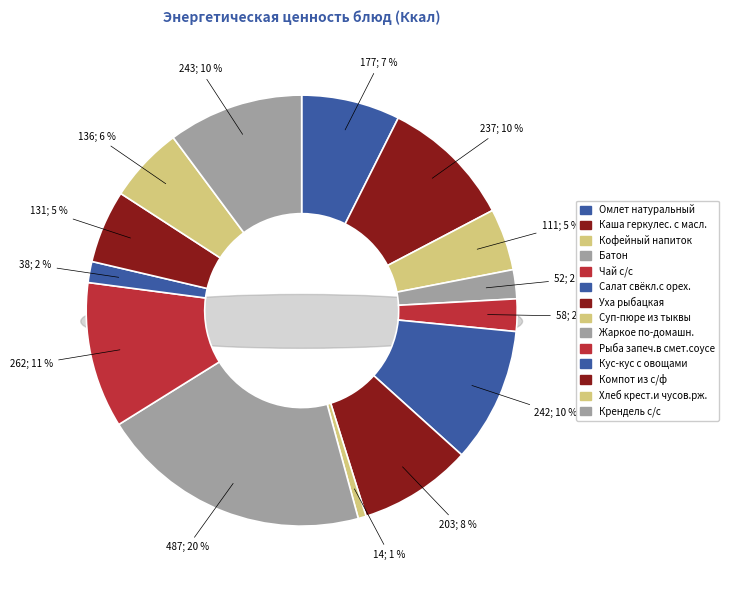

What percentage is the Кофейный напиток slice, to the nearest percent?

5%